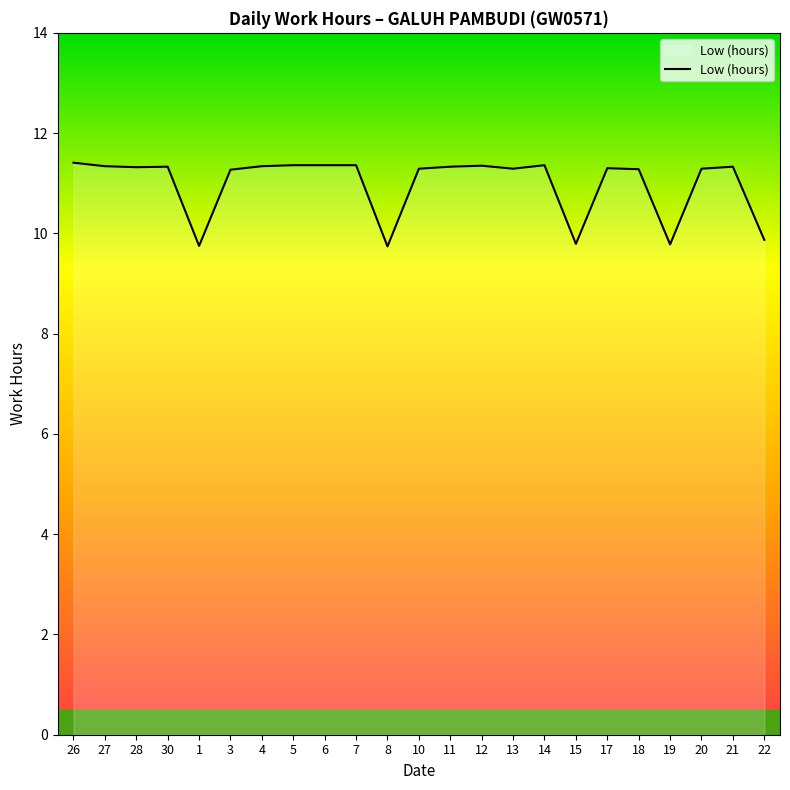

Which has a higher value, 3 or 8?

3